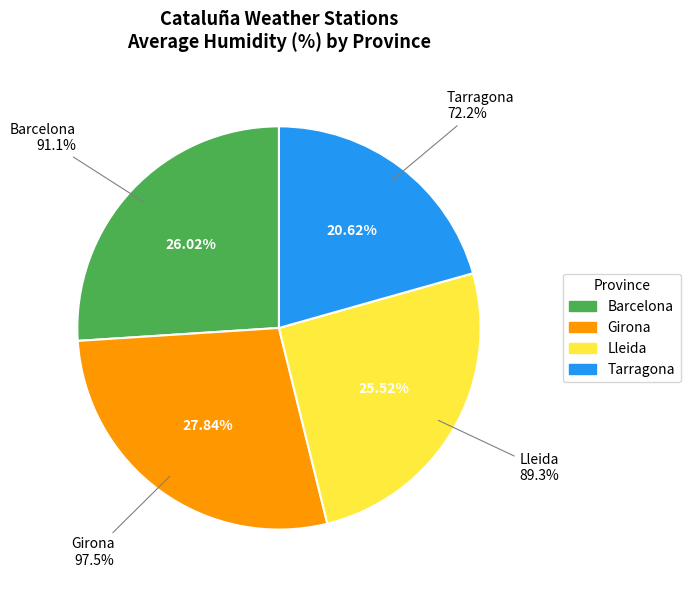

Is there any slice that represents more than half of the pie?

No